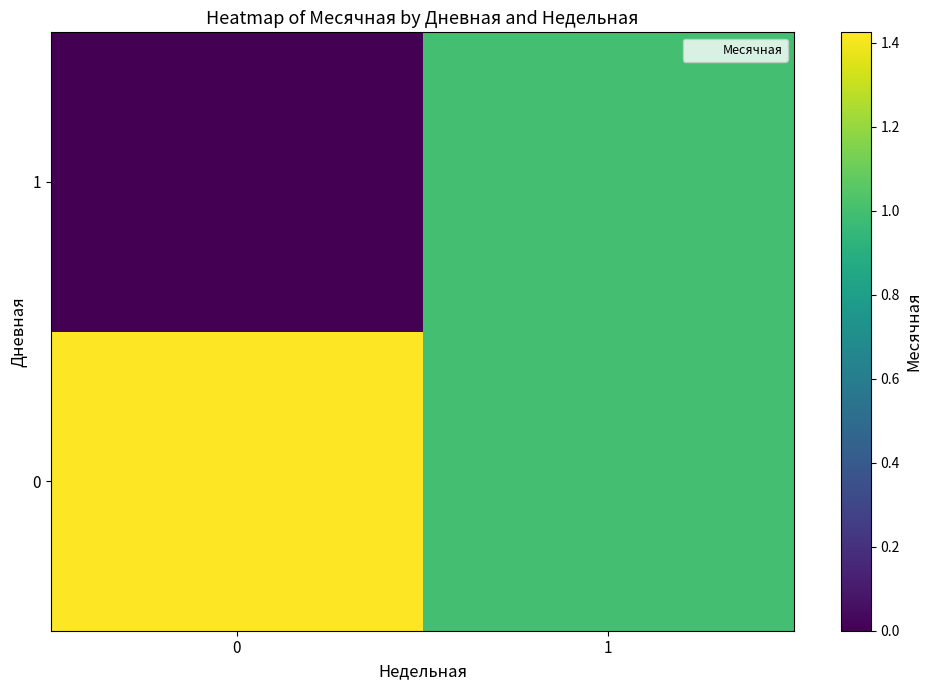

Which series has the largest range (max minus min)?

1